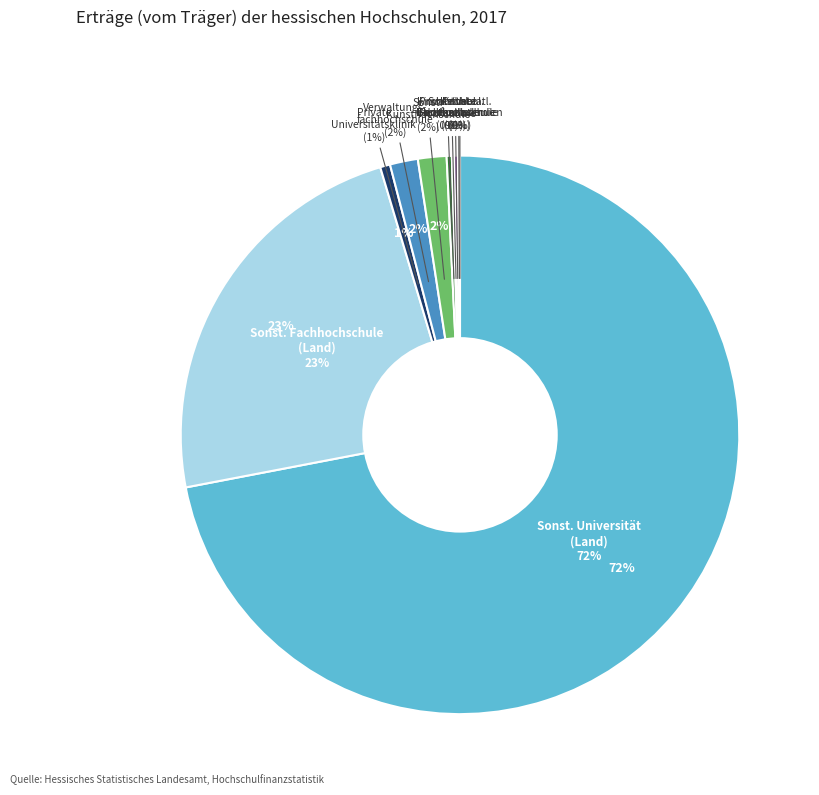

Rank the categories by value from lowest to highest.

Staatliches Universitätsklinikum, Private Universität (ohne Klinikum), Sonstige staatliche Berufsakademien, Private Fachhochschule, Private theologische Hochschule, Kirchliche Fachhochschule, Kirchliche theologische Hochschule, Private Universitätsklinik, Verwaltungsfachhochschule (Land), Sonstige Kunsthochschule, Sonstige Fachhochschule (Land), Sonstige Universität (Land, ohne Klinikum)